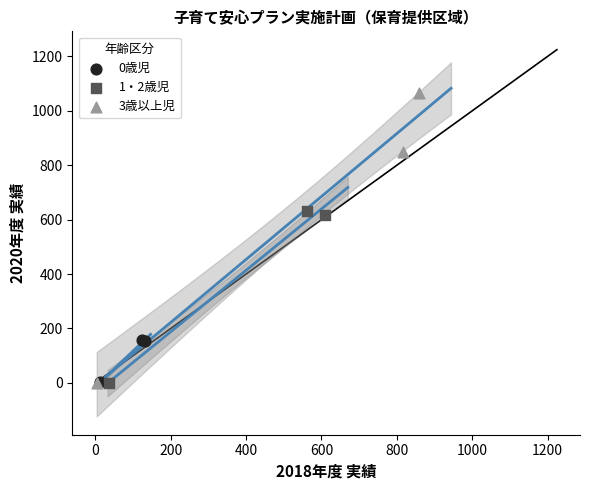

Which series reaches the maximum Y coordinate?

3歳以上児